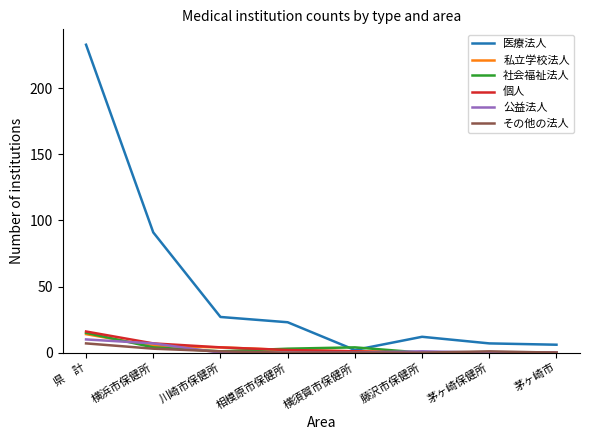

True or false: 公益法人 has a value of 0 at 相模原市保健所.

True